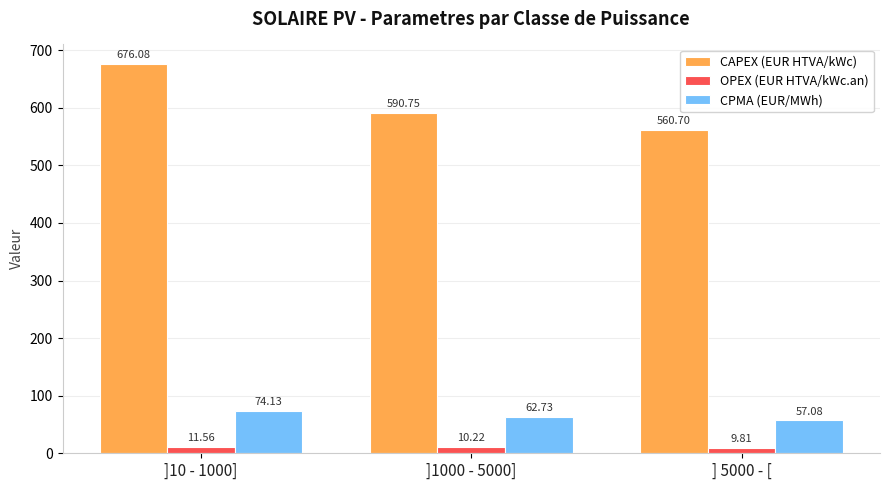

Are the bars grouped side by side (vs. stacked)?

Yes